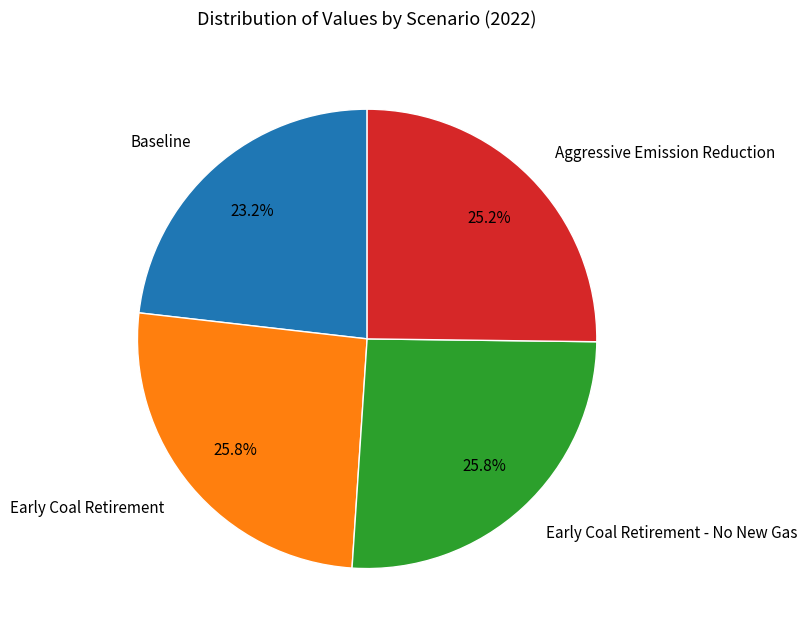

What percentage is NOT represented by Early Coal Retirement?

74.2%